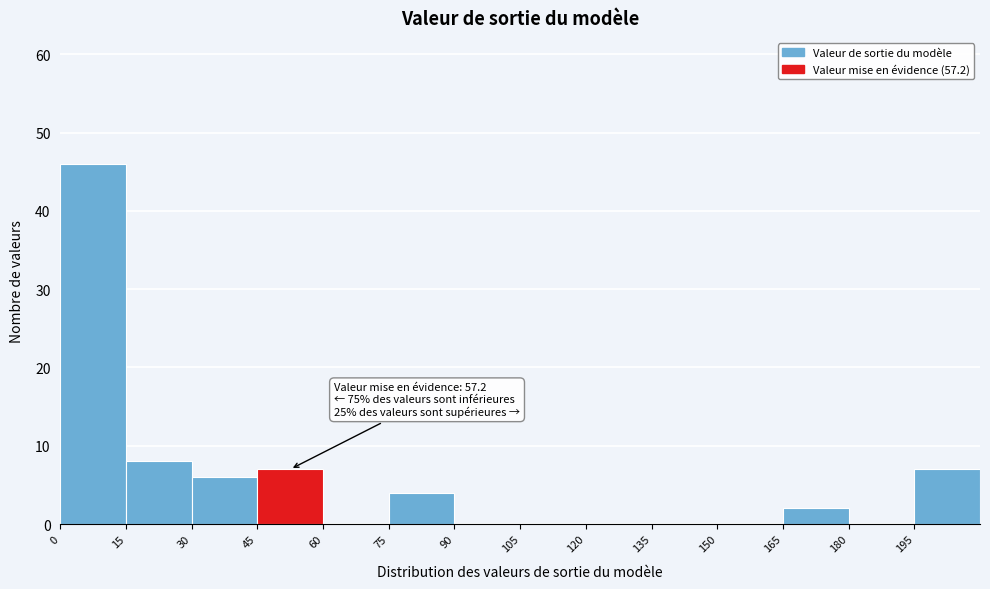

Which range on the x-axis has the tallest bar?

0 to 15